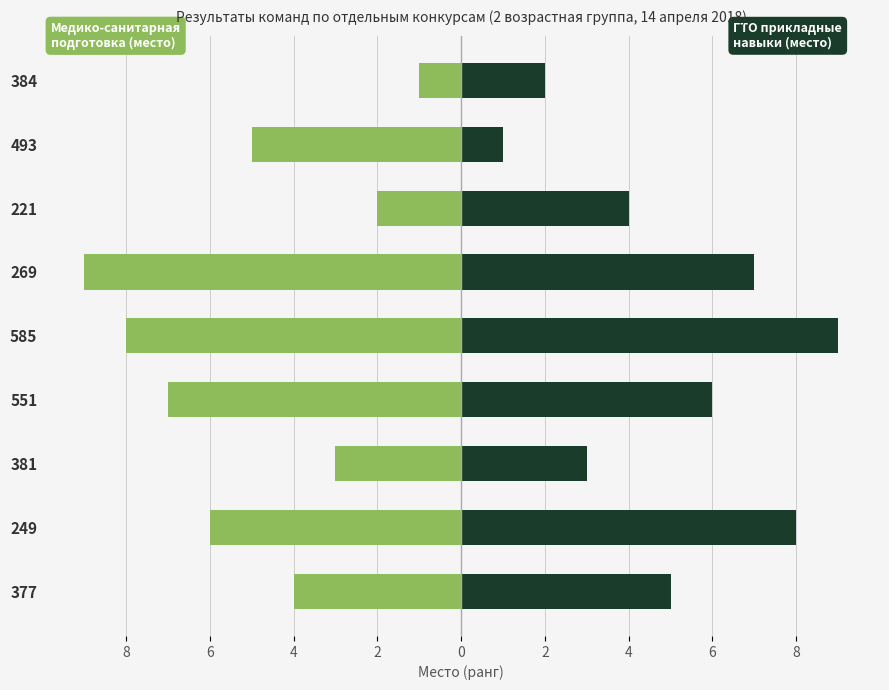

At how many categories does at least one series exceed 0?

9